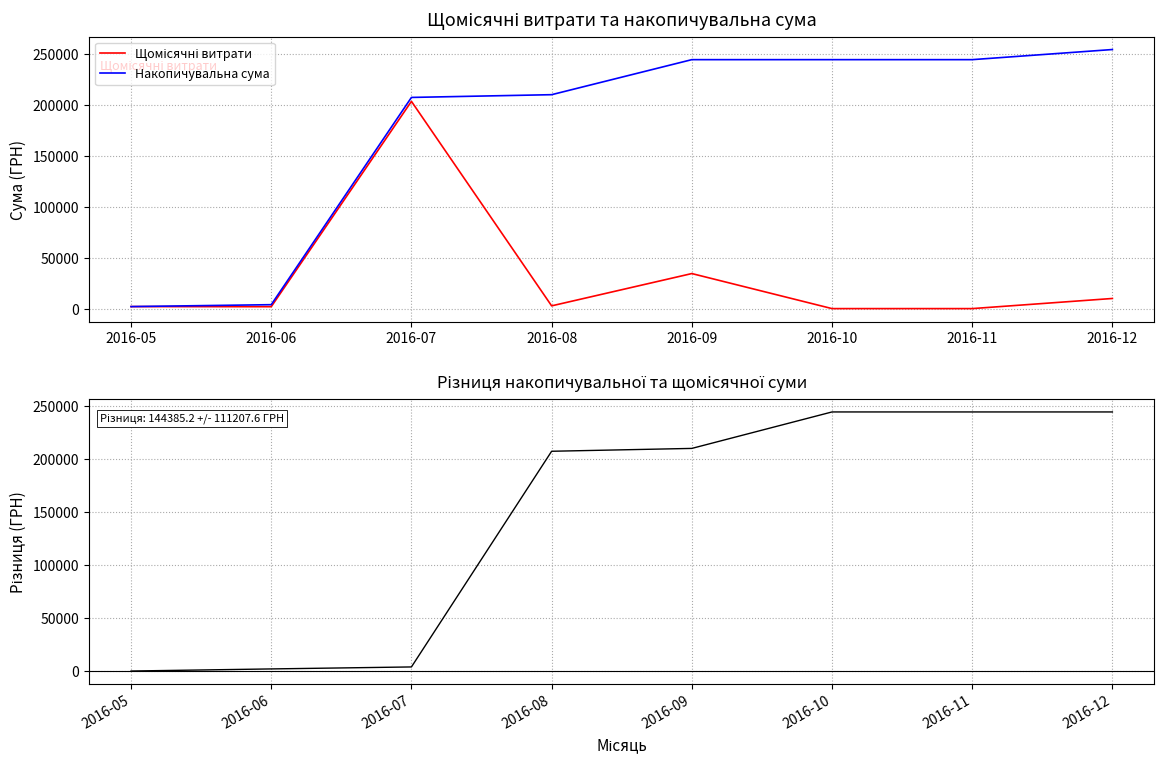

True or false: Щомісячні витрати has a value of 288257.8 at 2016-07.

False